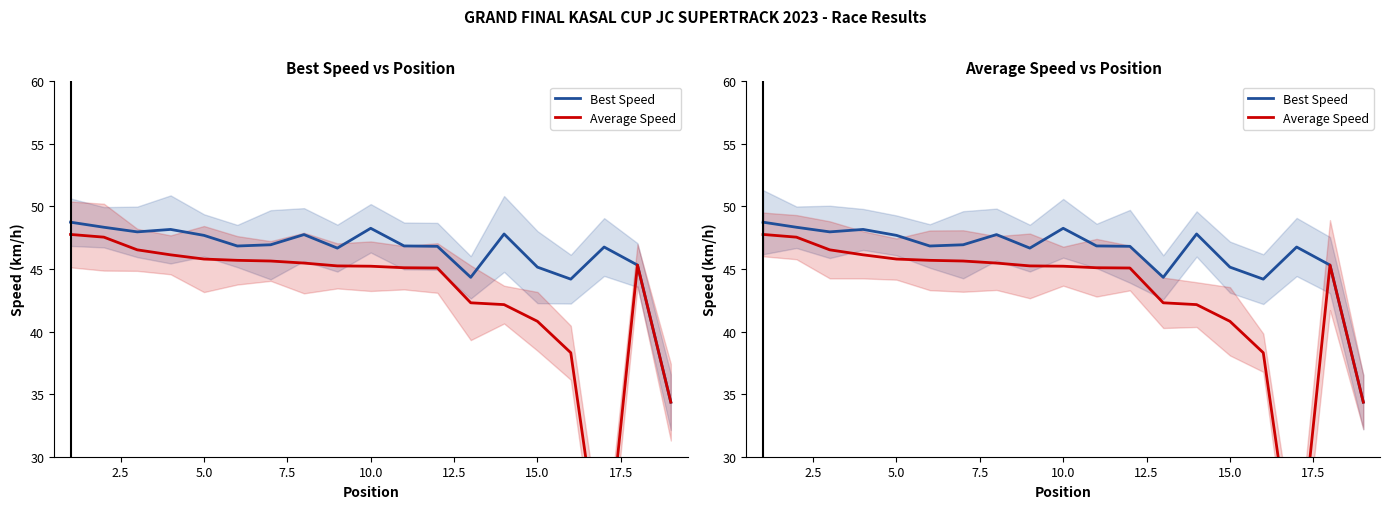

How many categories are shown in the chart?

19